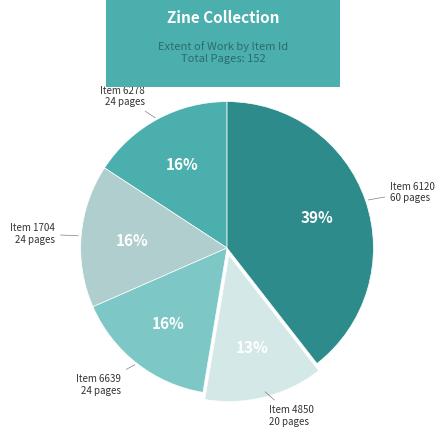

Is there any slice that represents more than half of the pie?

No